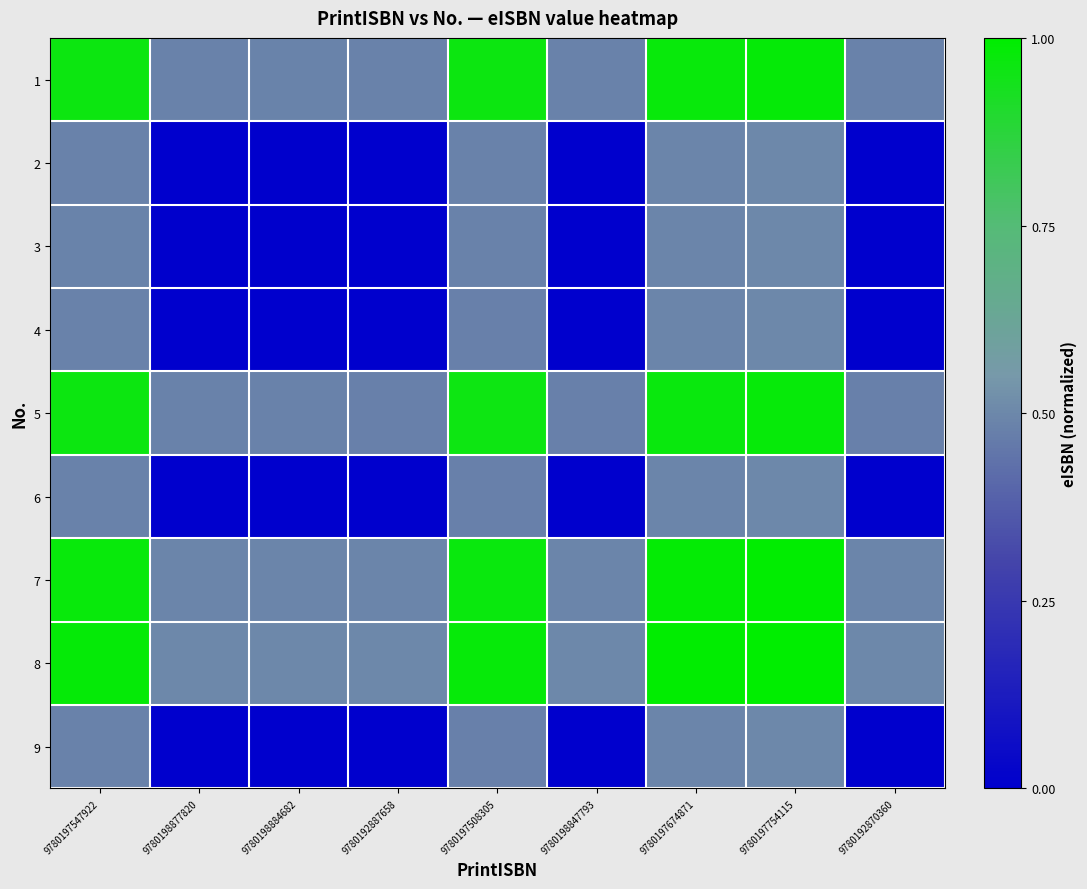

What is the maximum value shown in the chart?

1.0